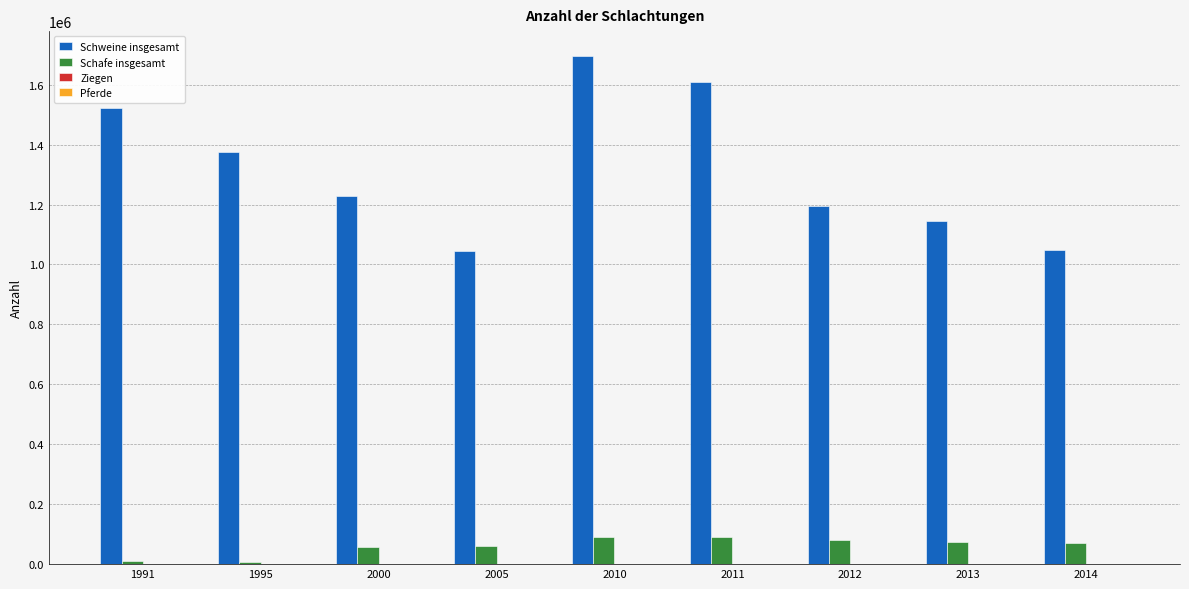

What is the maximum value for Schweine insgesamt?

1694013